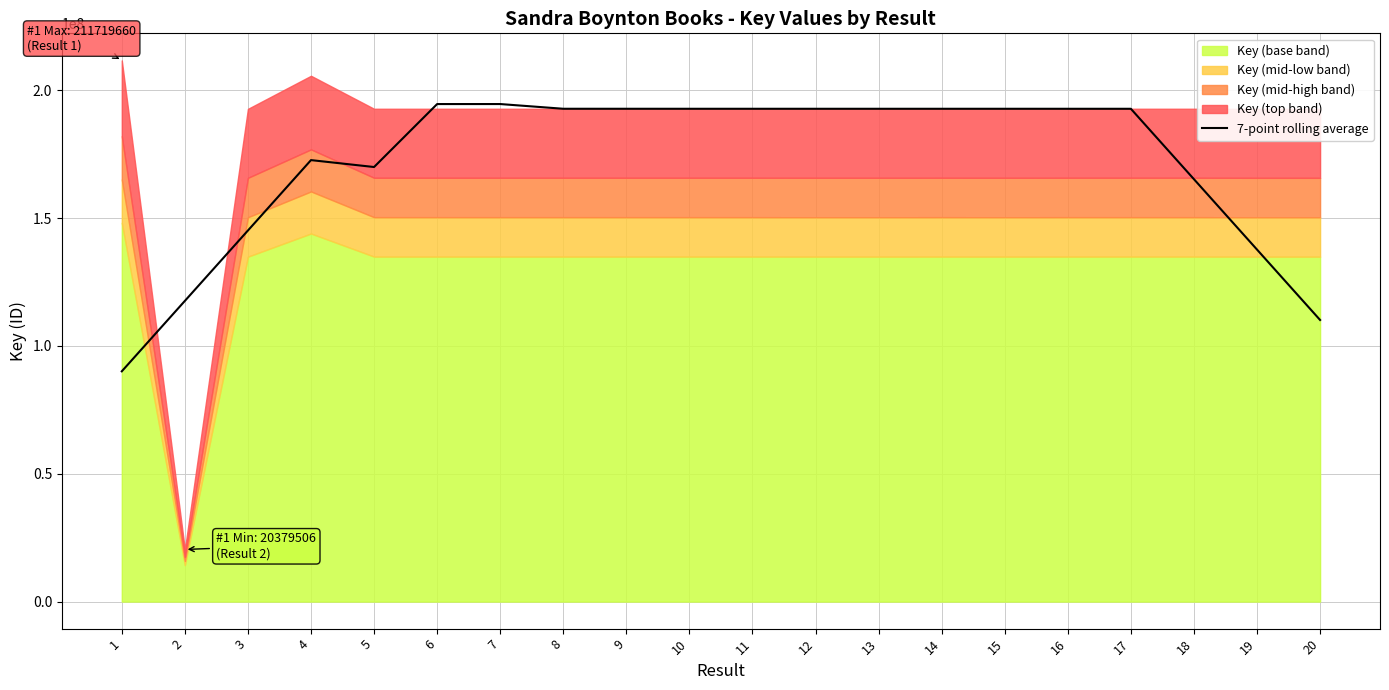

What is the maximum value for 7-point rolling average?

194640326.7